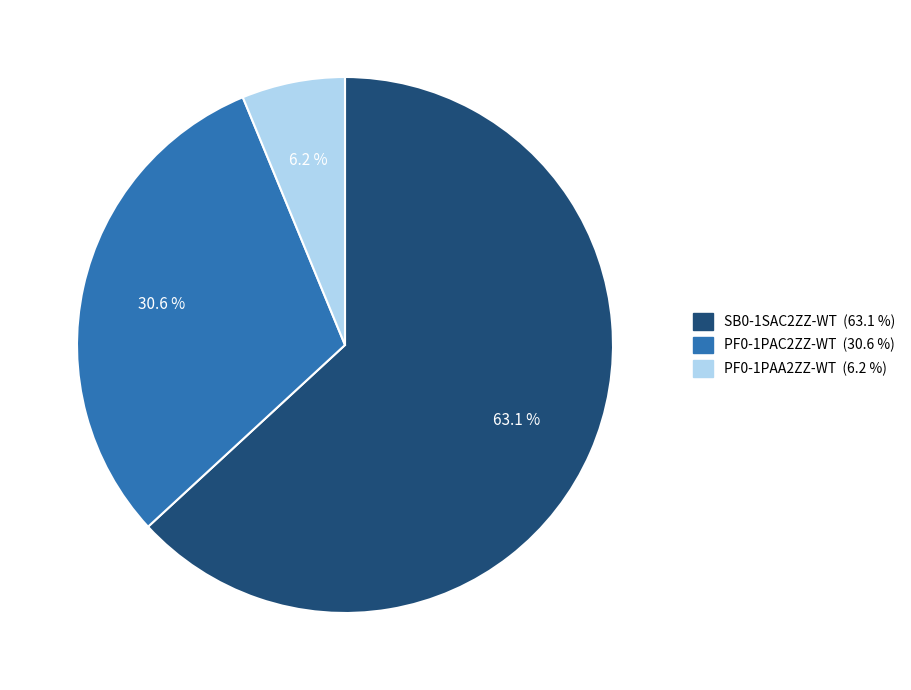

What is the ratio of the value at PF0-1PAC2ZZ-WT to the value at SB0-1SAC2ZZ-WT?

0.5